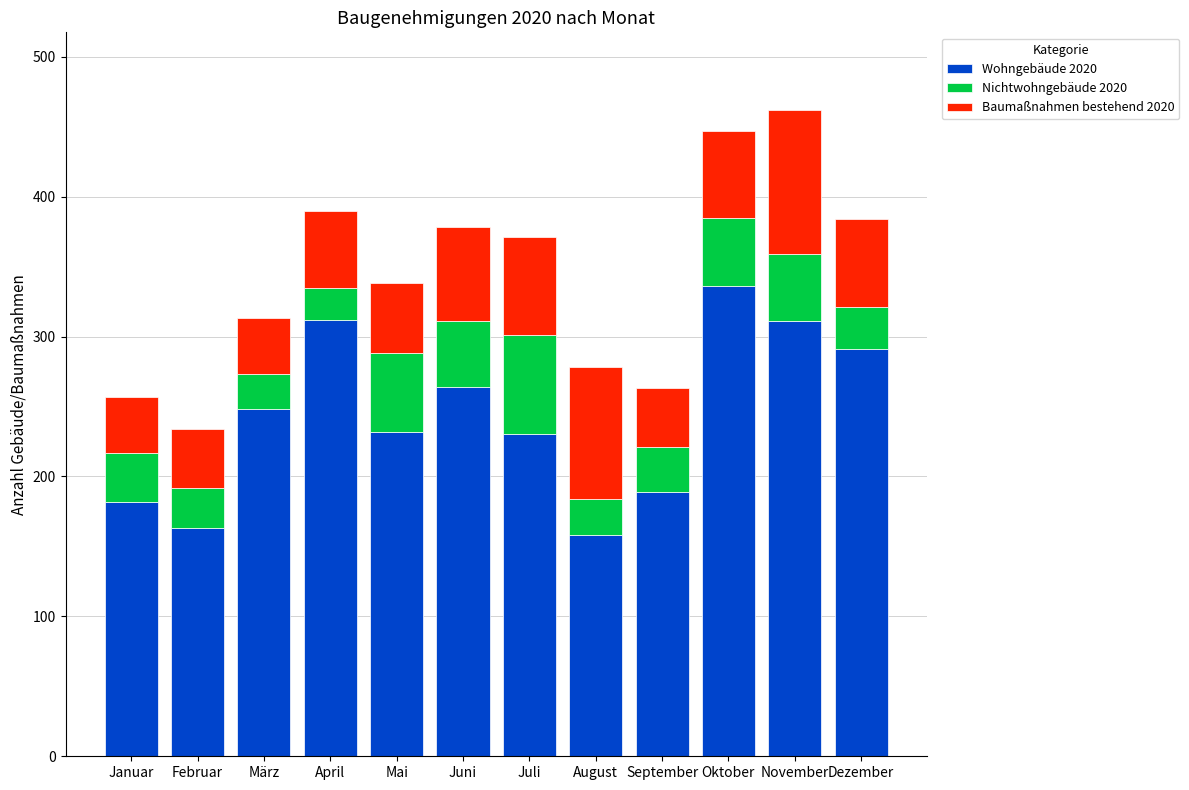

What is the highest value of the Wohngebäude 2020 series?

336